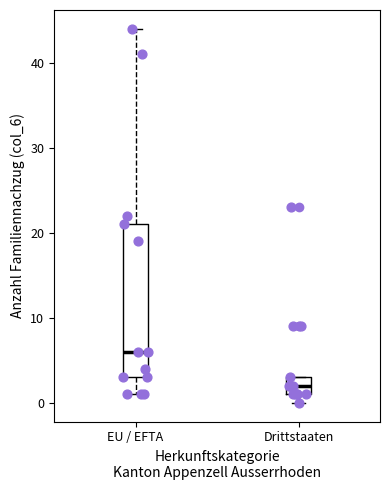

Reading left to right, read every box against the y-axis: the position of its median line, the range the box covers, and the ends of its whiskers. The values are not printed on the chart, so give them approximately, as read against the axis.

EU / EFTA: median 6, box 3 to 21, whiskers 1 to 44
Drittstaaten: median 2, box 1 to 3, whiskers 0 to 3